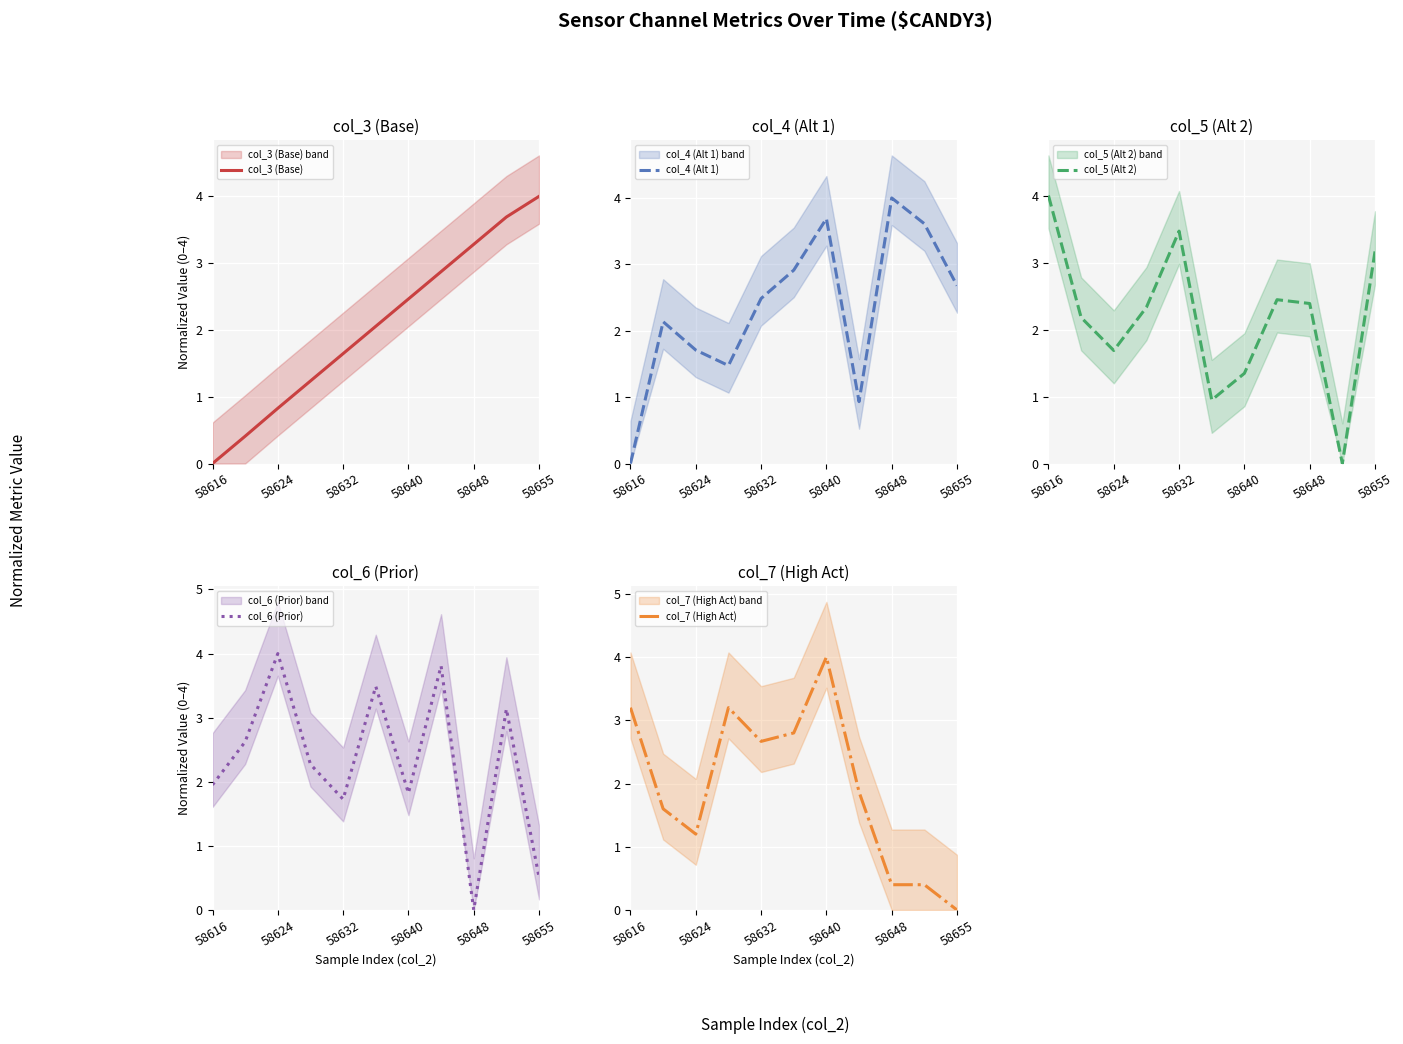

What is the maximum value for col_3 (Base)?

4.0